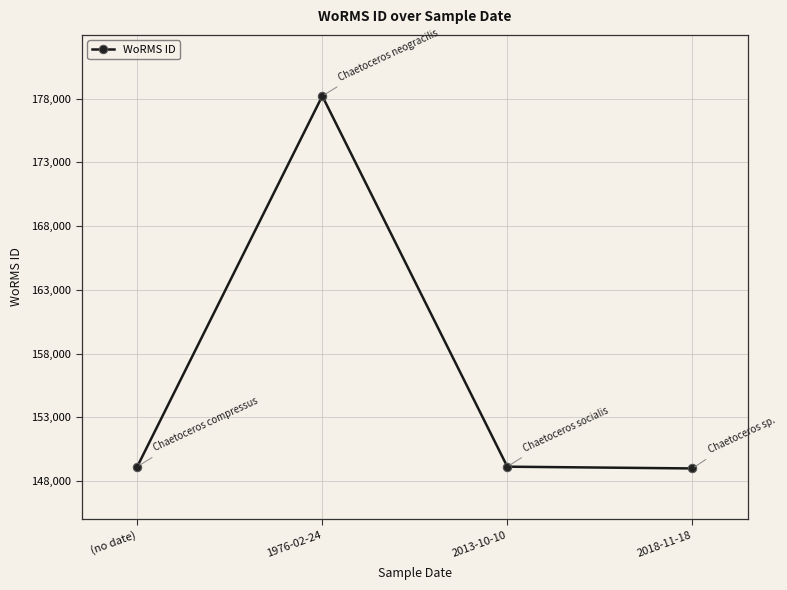

Between 1976-02-24 and 2013-10-10, which is larger?

1976-02-24